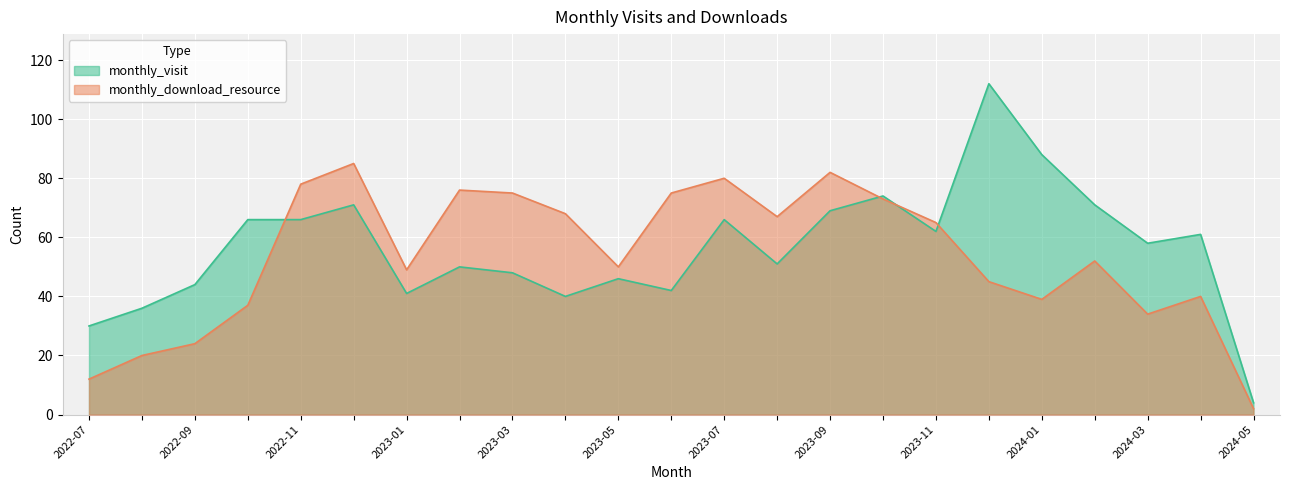

Which series has the widest spread of values?

monthly_visit